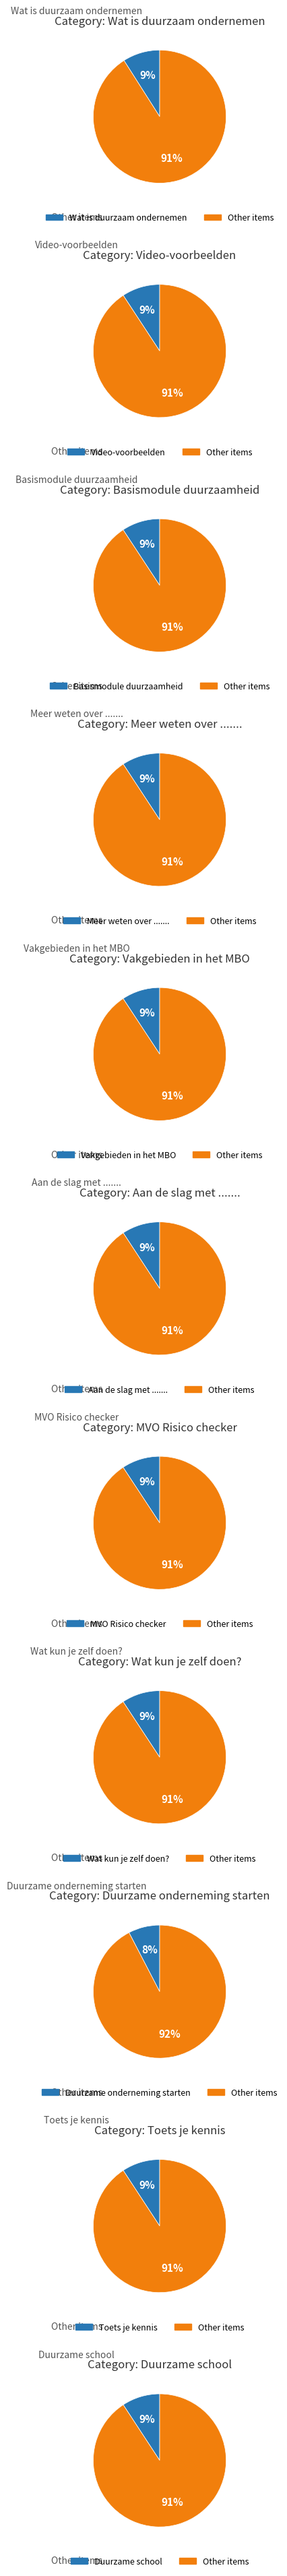

What is the change in value from Video-voorbeelden to Duurzame school?

+4